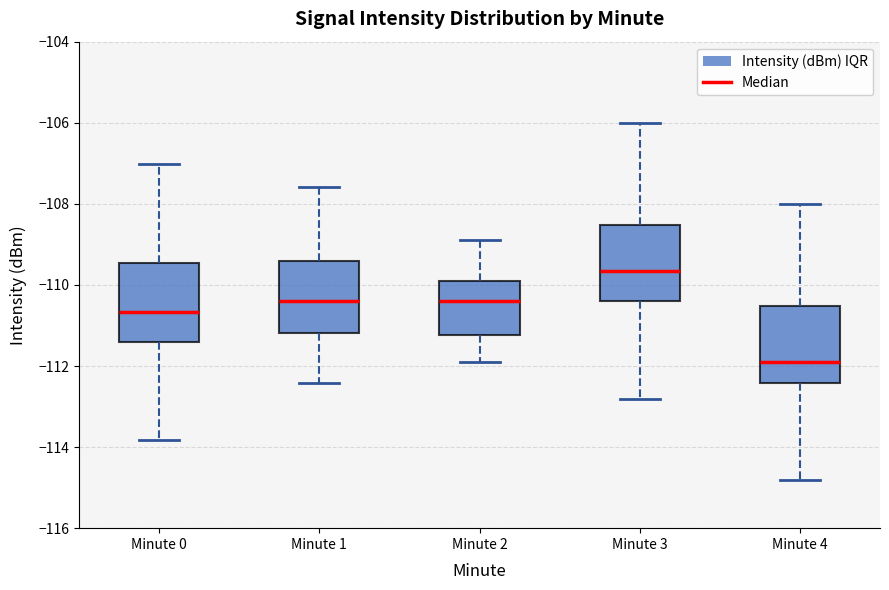

Which box has the highest median line?

Minute 3